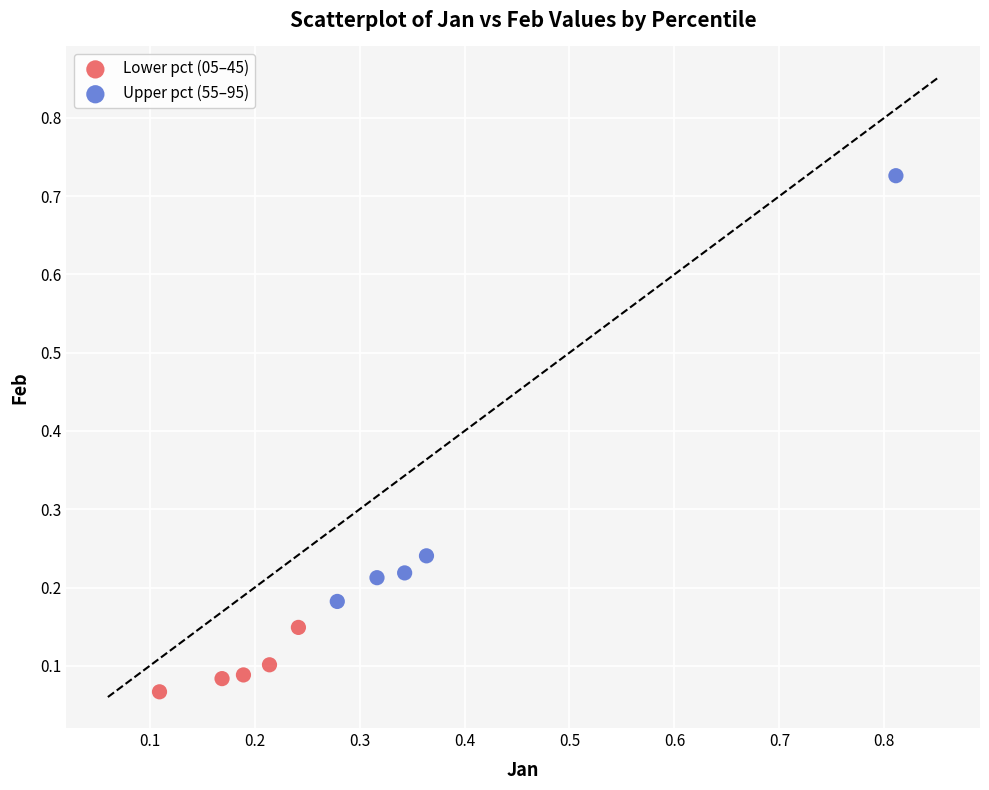

Which series reaches the minimum Y coordinate?

Lower pct (05–45)